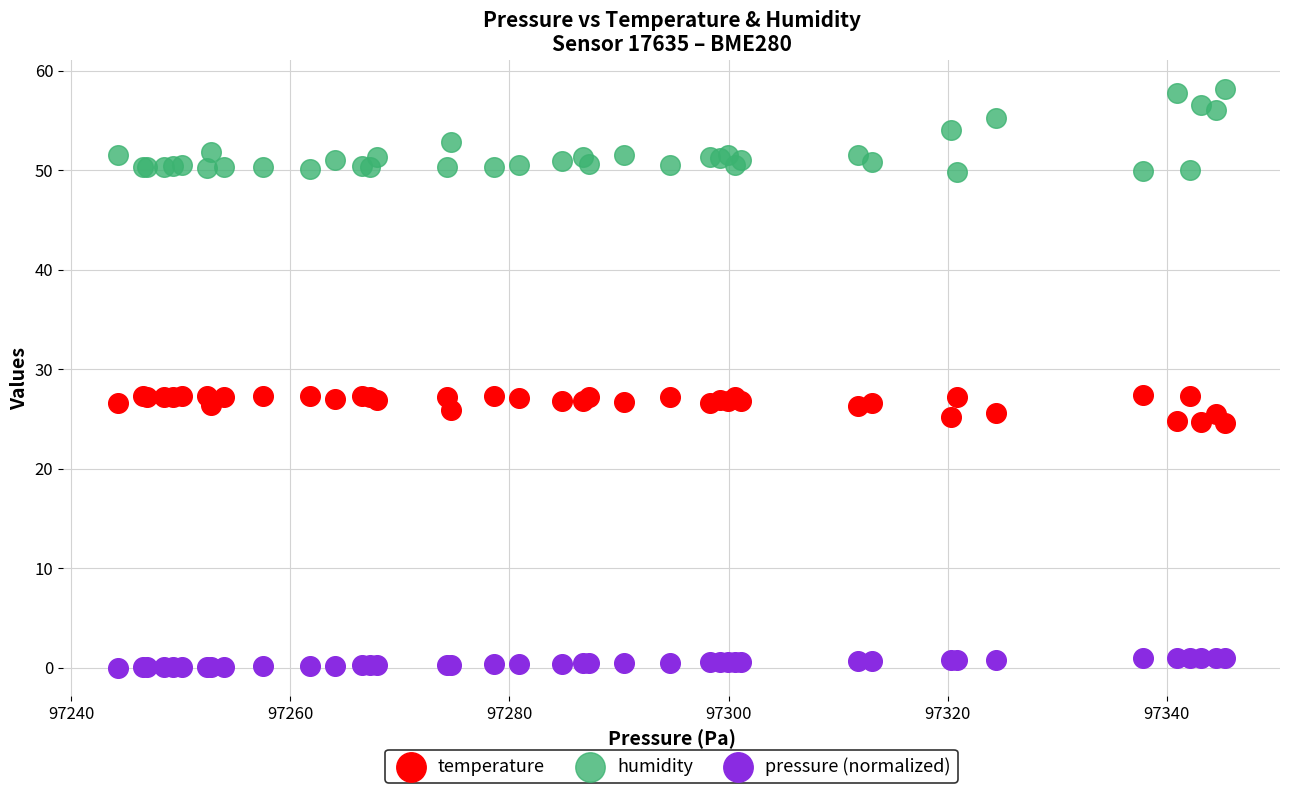

What are all the series names shown in the legend?

temperature, humidity, pressure (normalized)